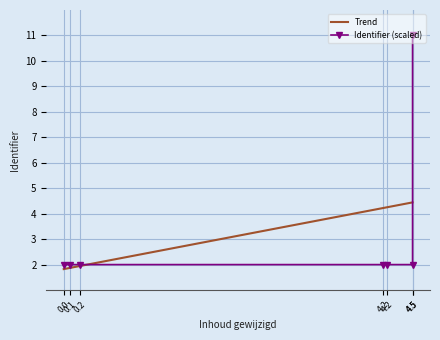

What is the highest value of the Trend series?

4.4